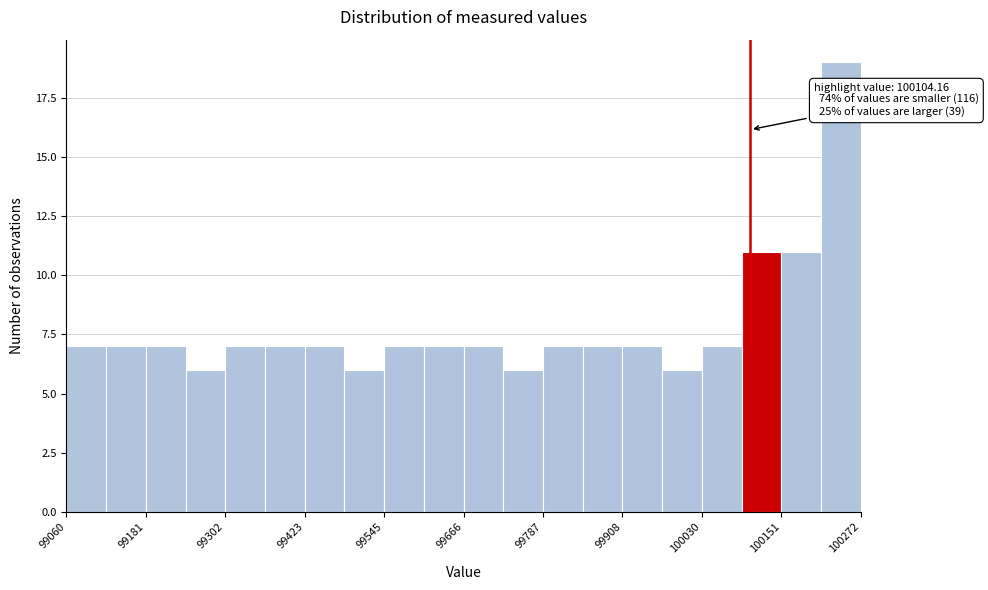

Read against the x-axis, roughly where is the centre of the tallest bar?

100240